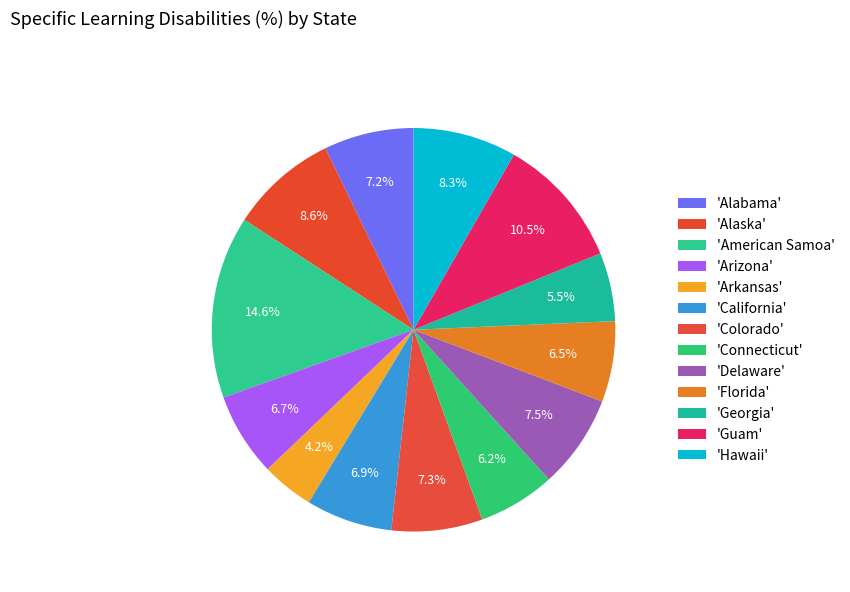

To the nearest percent, what is the difference between the largest and smallest slice percentages?

10%